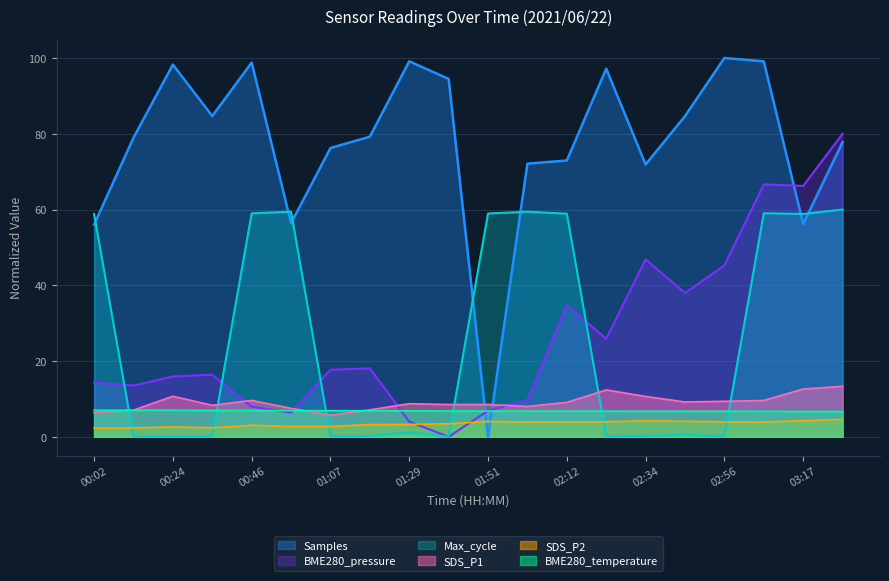

What position from the left is 02:34?

15